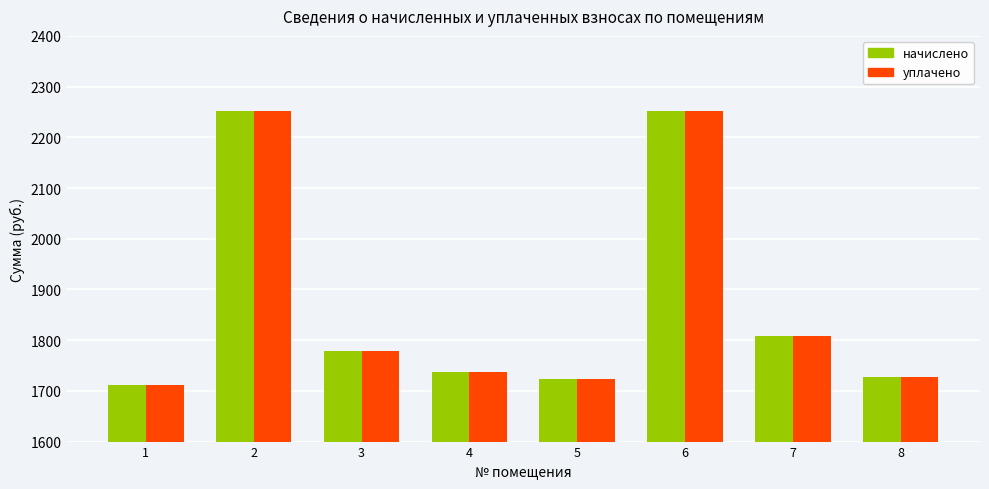

Is the value of уплачено at 1 greater than the value of начислено at 4?

No